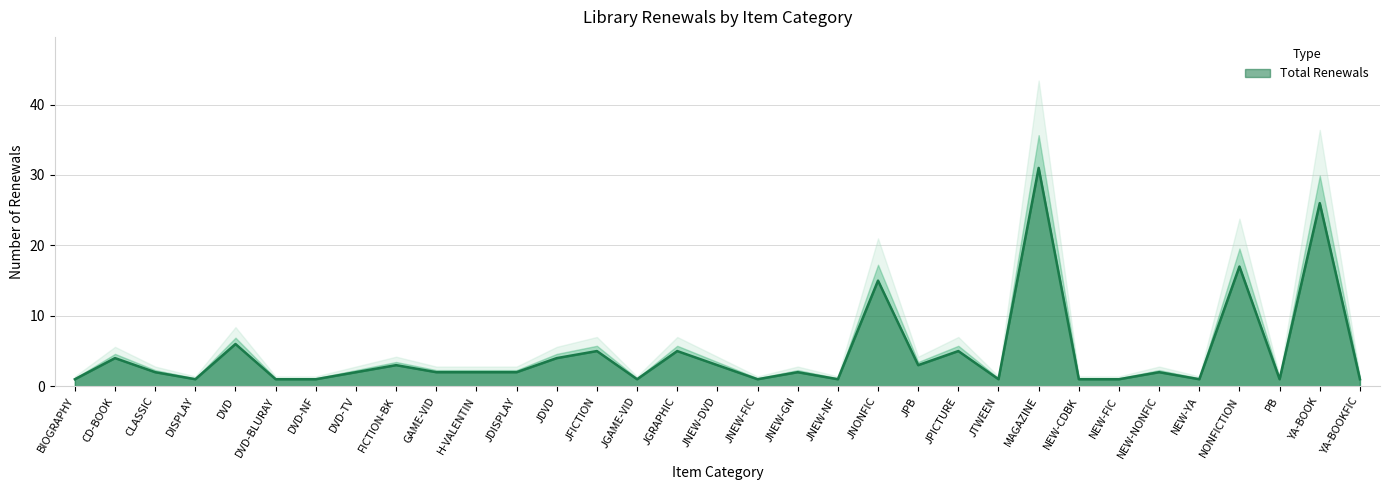

Where is the data nearest to the value 16?

JNONFIC